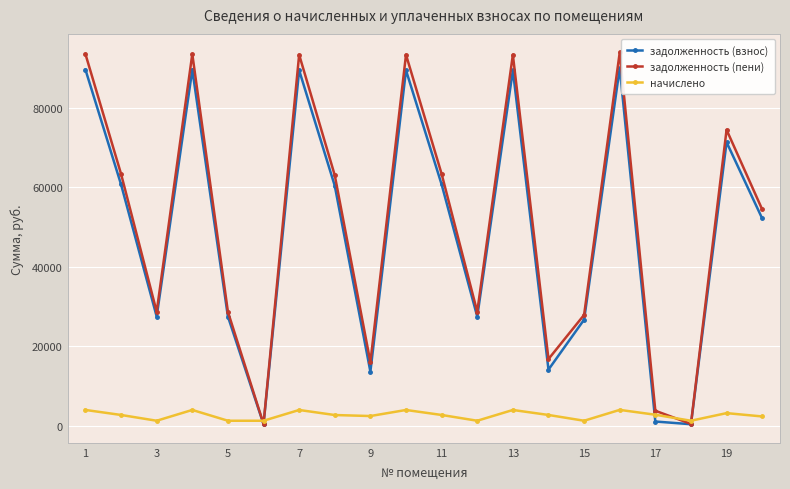

What is the greatest value displayed?

93952.3